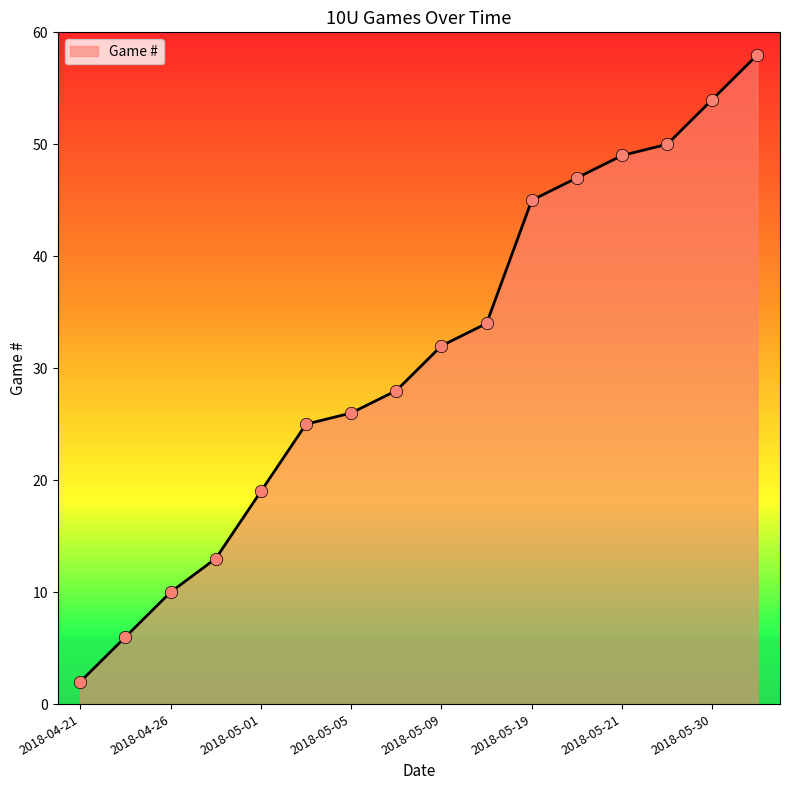

What is the greatest value displayed?

58